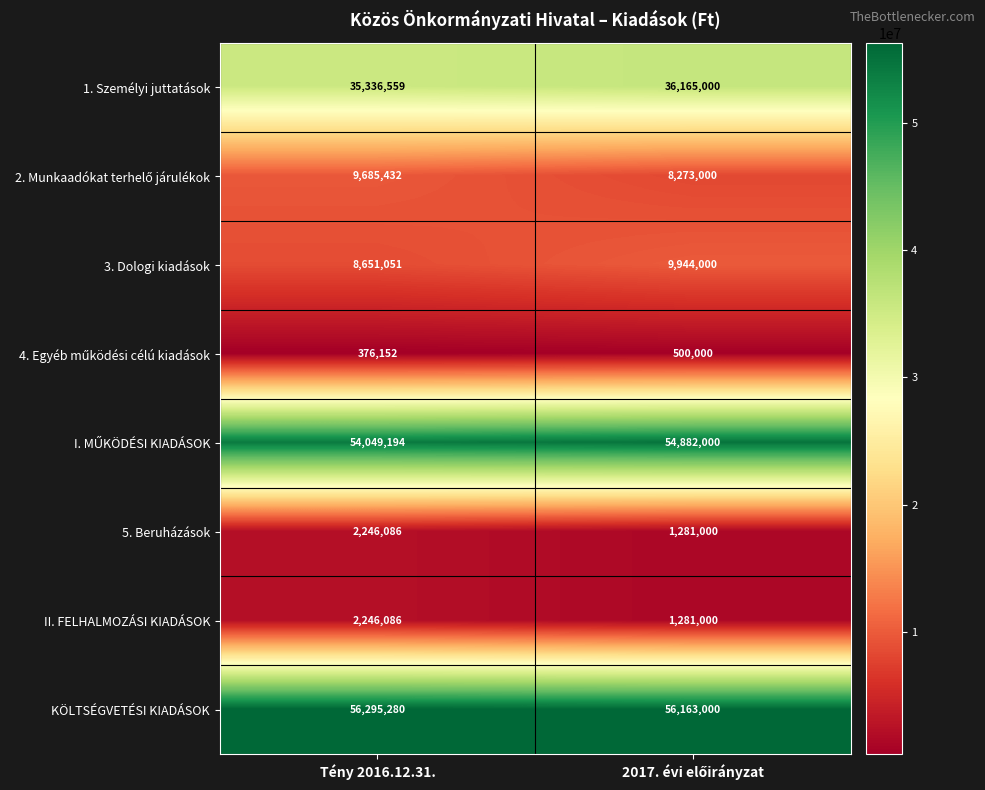

What is the sum of all 1. Személyi juttatások values?

71501559